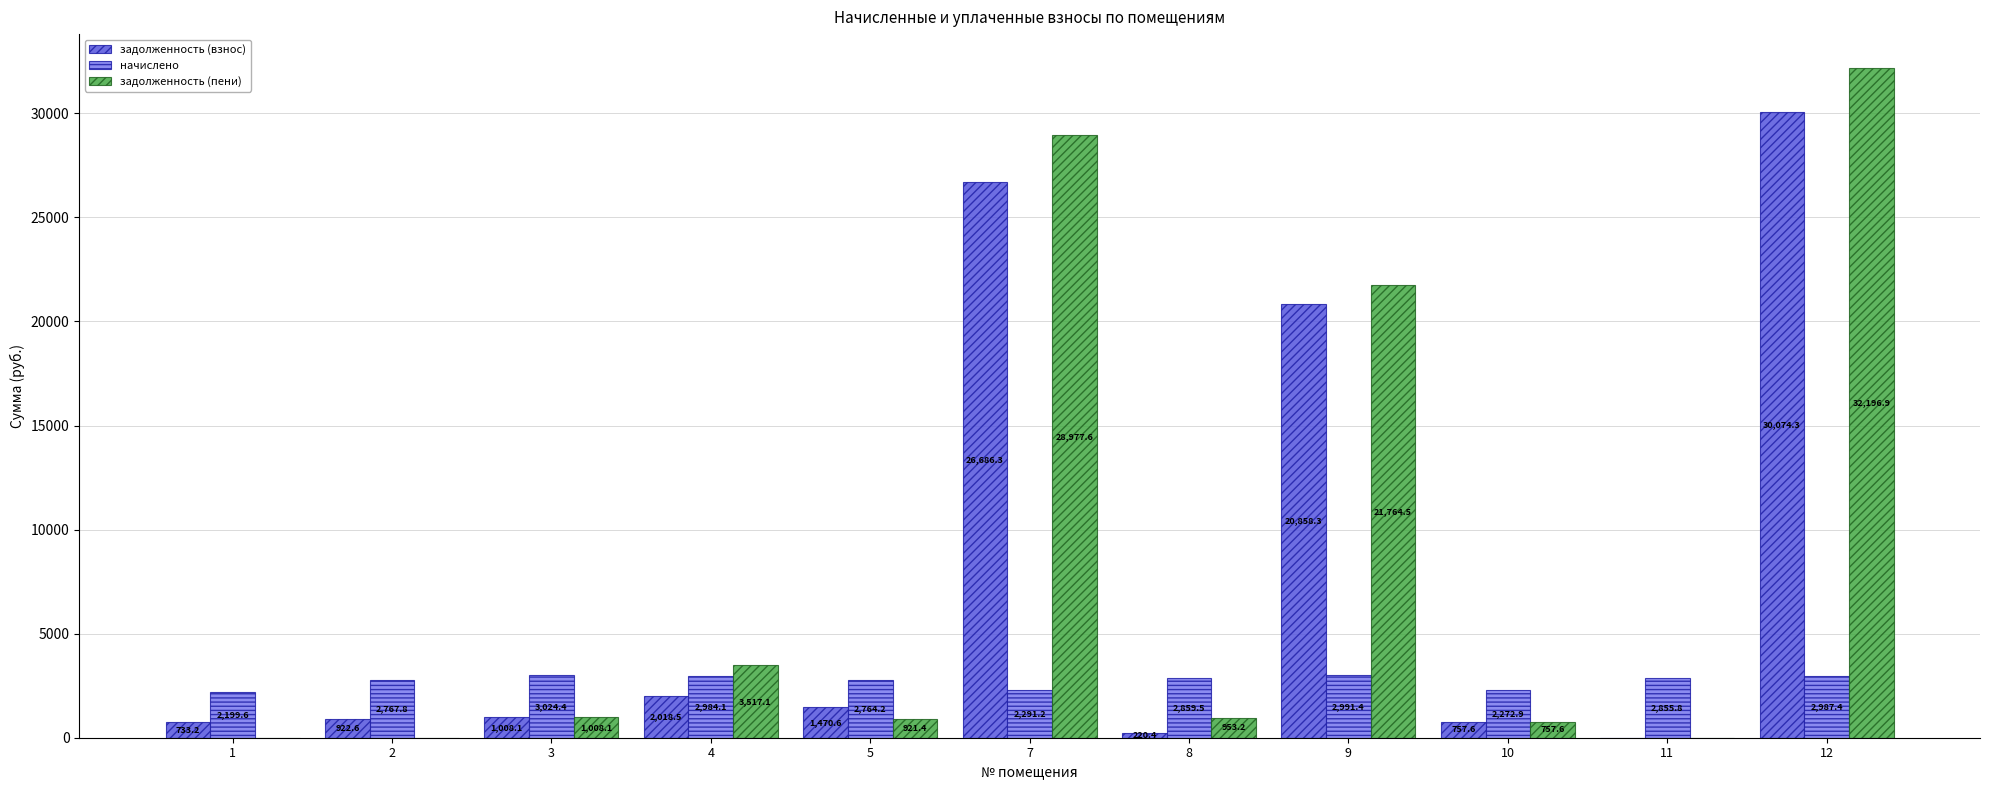

What is the approximate value of начислено at 4?

2984.1